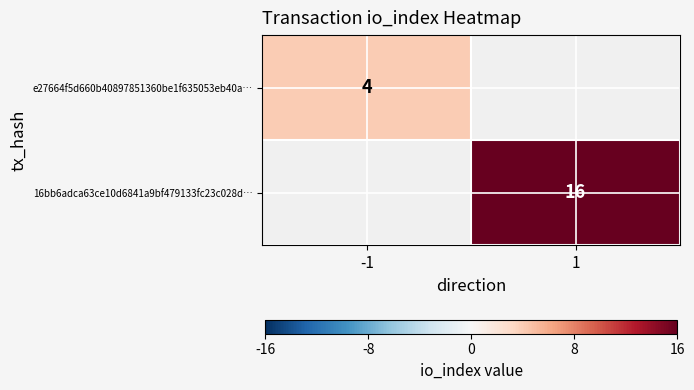

Is it true that e27664f5d660b40897851360be1f635053eb40a… equals 4 at -1?

True